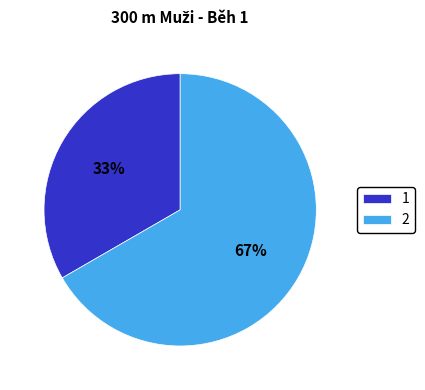

What is the majority slice?

2